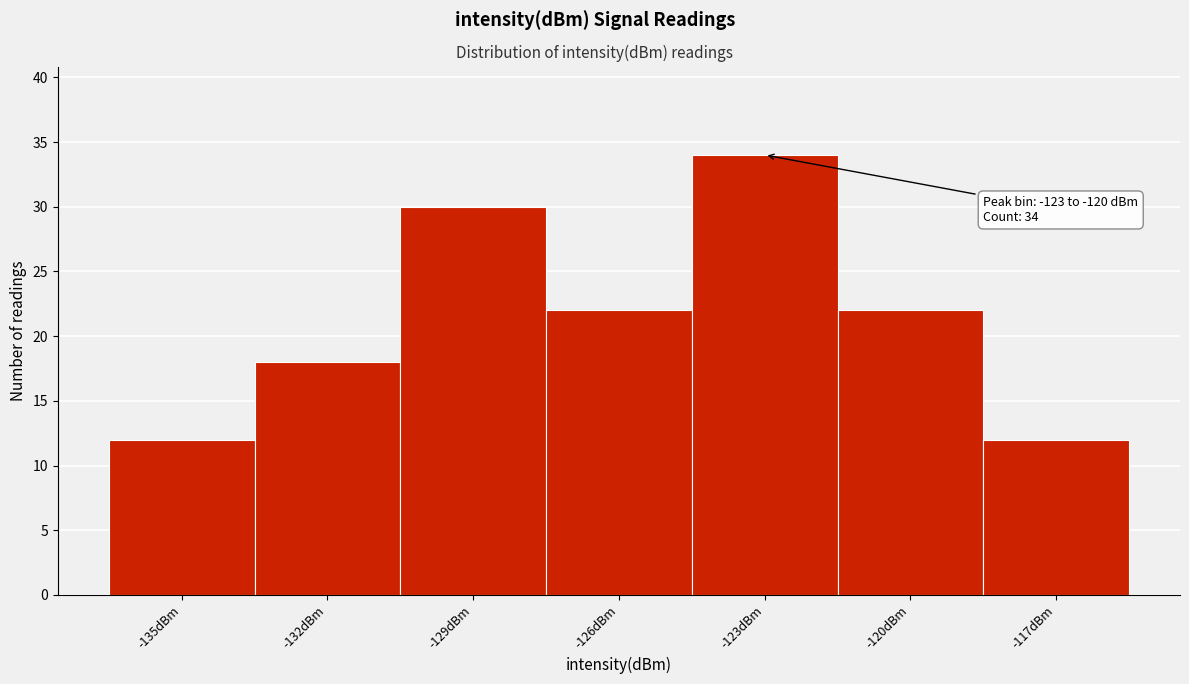

Reading left to right, extract all data points from this chart.

-135dBm=12	-132dBm=18	-129dBm=30	-126dBm=22	-123dBm=34	-120dBm=22	-117dBm=12